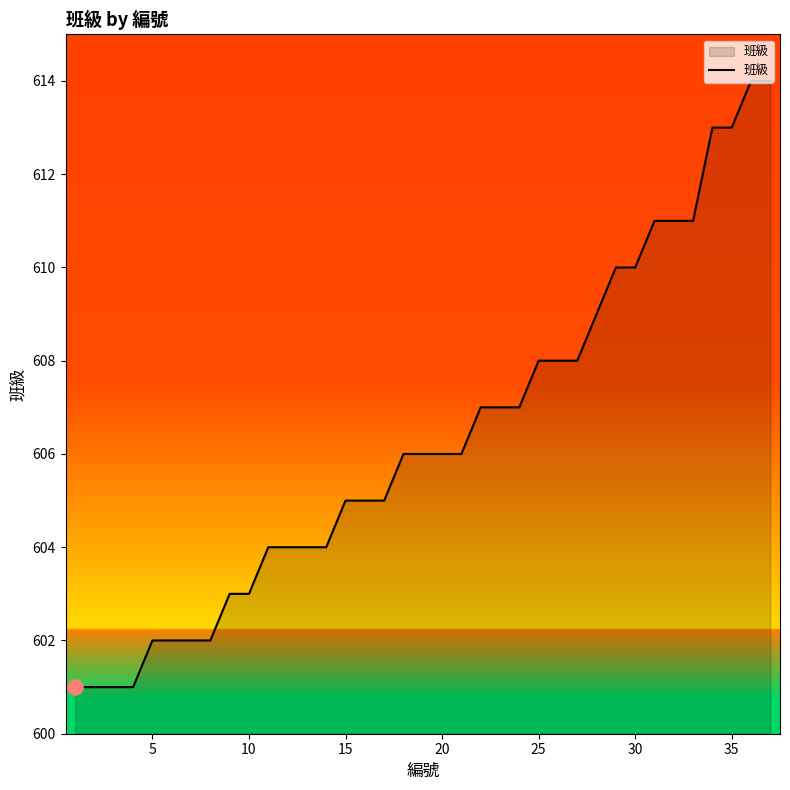

What is the smallest value displayed?

601